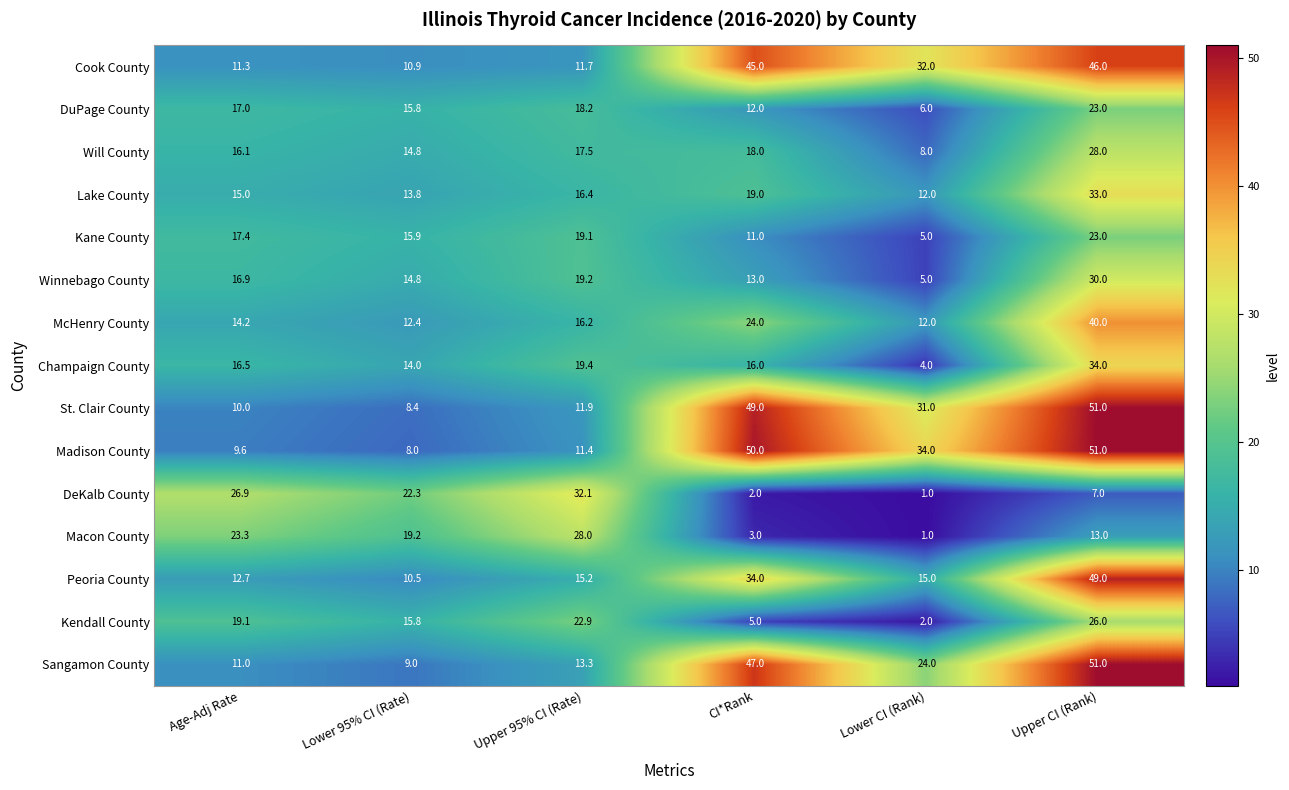

Which series changed the most between Age-Adj Rate and Upper 95% CI (Rate)?

DeKalb County